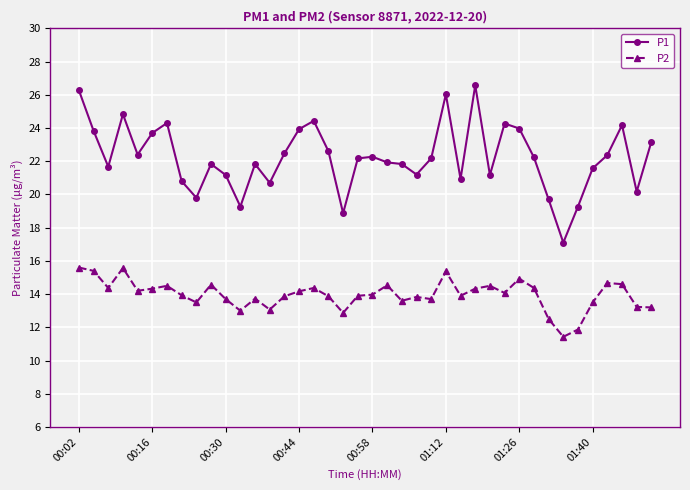

True or false: P1 and P2 intersect in this chart.

False